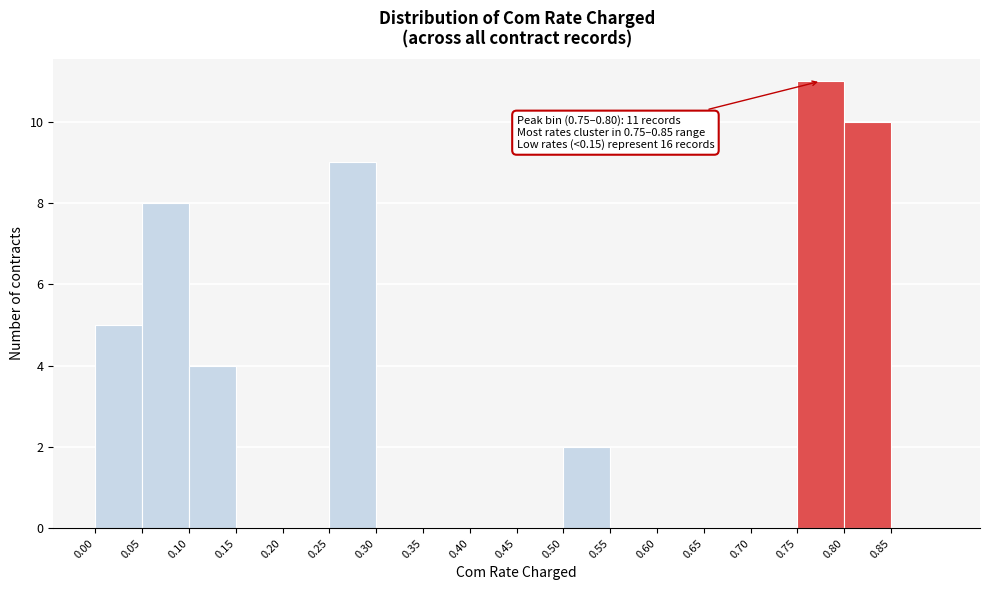

Over which range of the x-axis is the bar tallest?

0.75 to 0.80